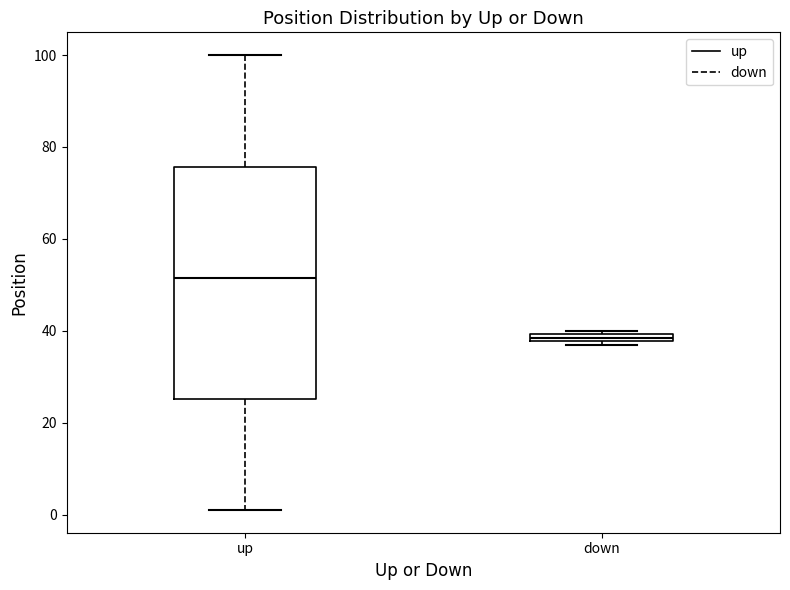

Which box's median line is the highest?

up